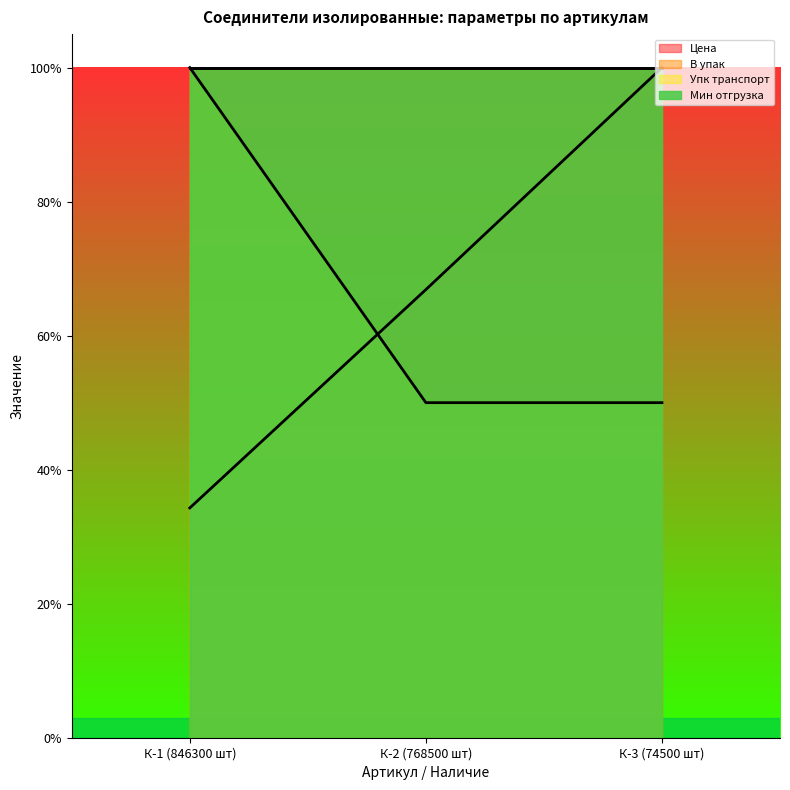

Which category has the lowest value in the Упк транспорт series?

К-2 (768500 шт)